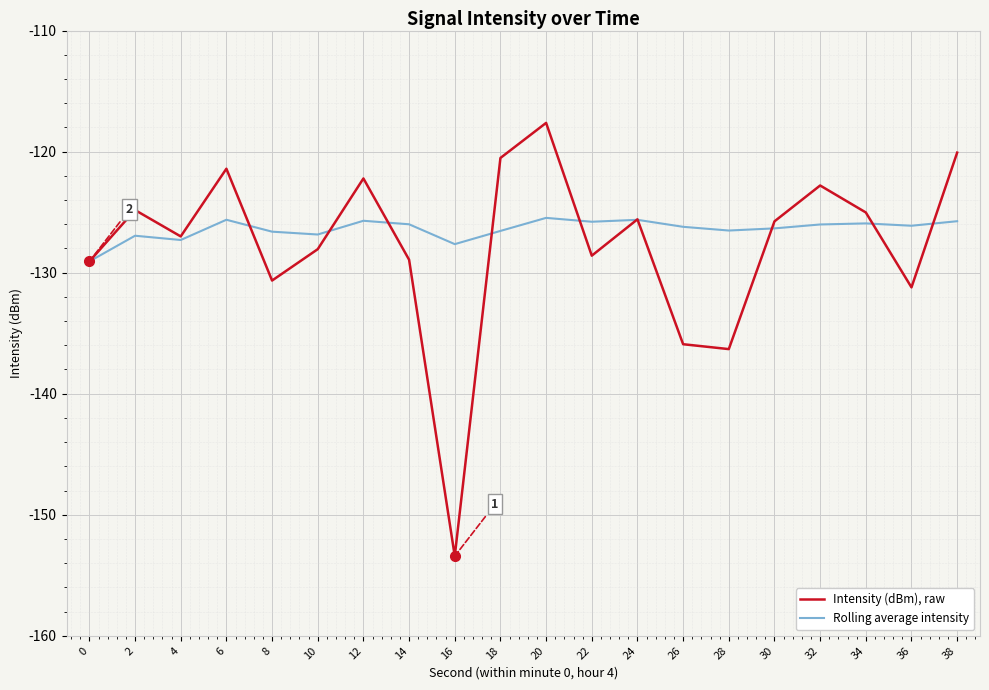

Is it true that Rolling average intensity equals -187.5 at 16?

False